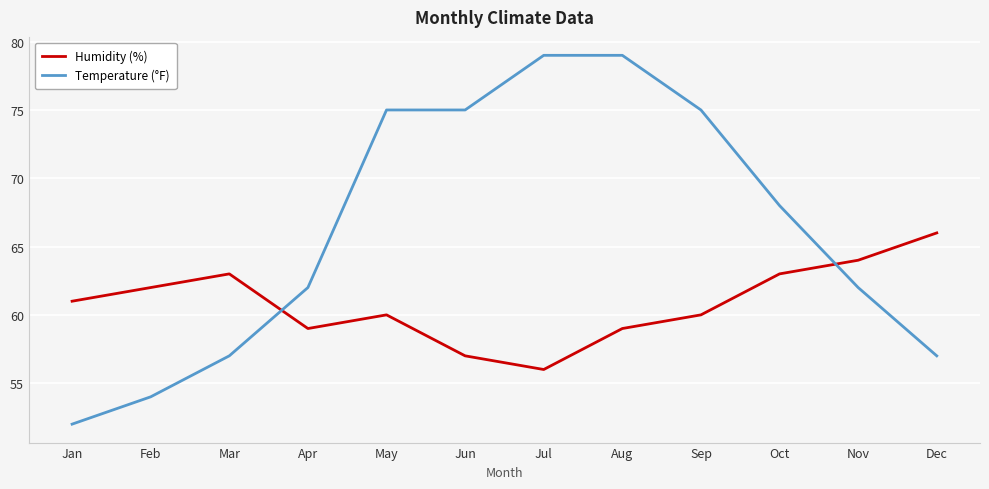

What is the approximate value of Humidity (%) at Feb, to the nearest 5?

60